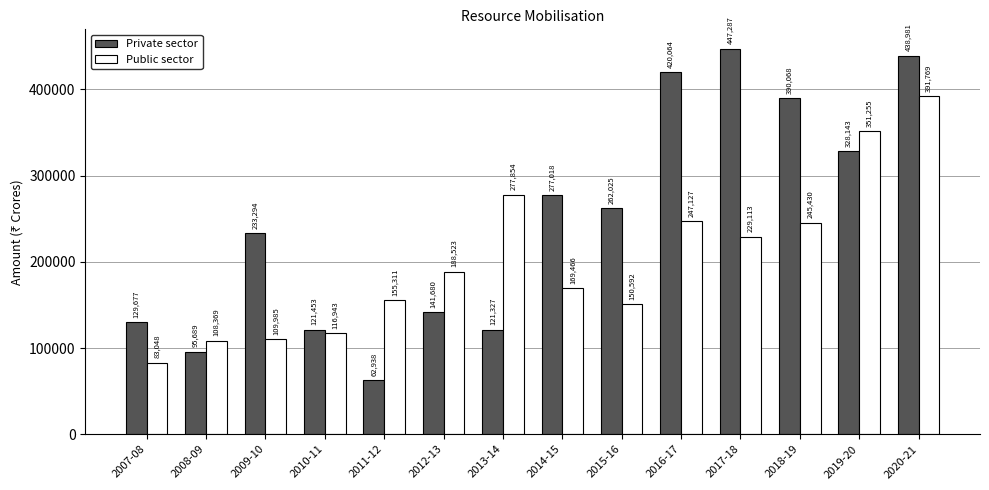

What is the label of the 13th bar from the right?

2008-09